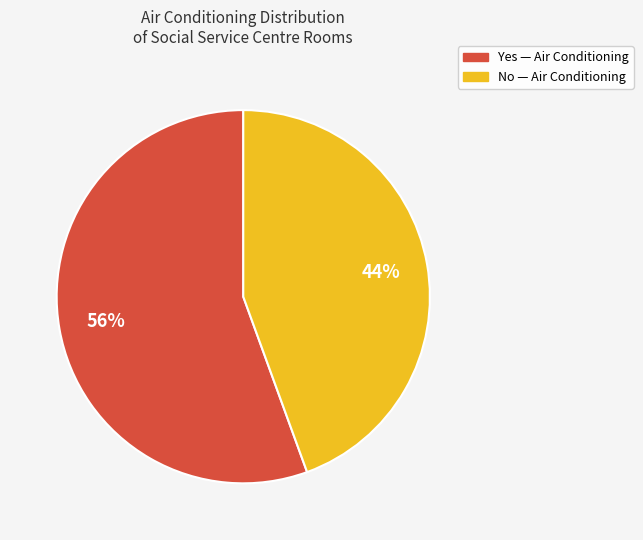

To the nearest percent, what is the combined percentage of Yes and No?

100%